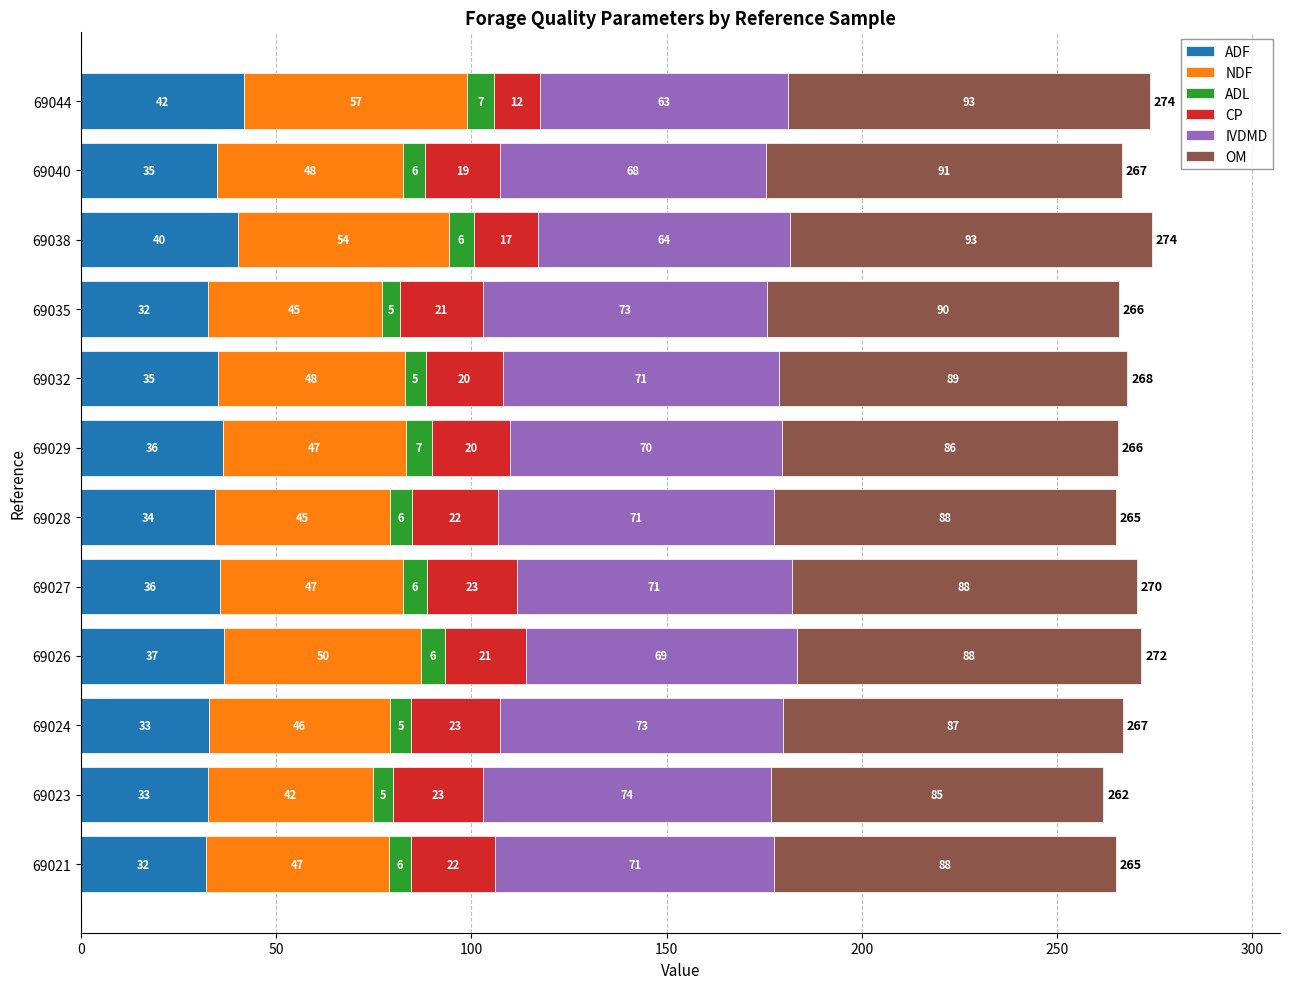

What is the highest value of the ADF series?

41.9